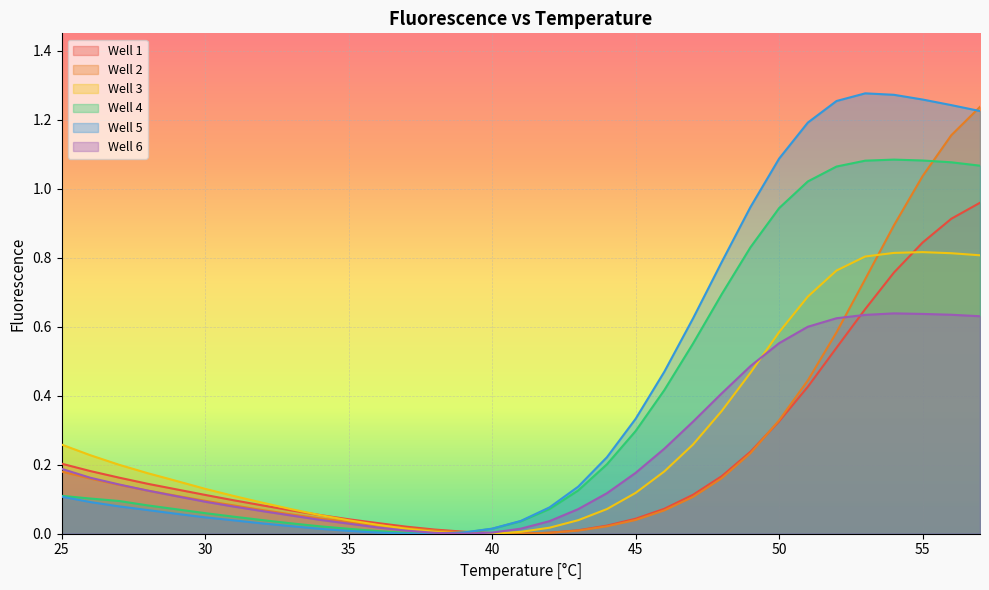

Which series has the largest range (max minus min)?

Well 5